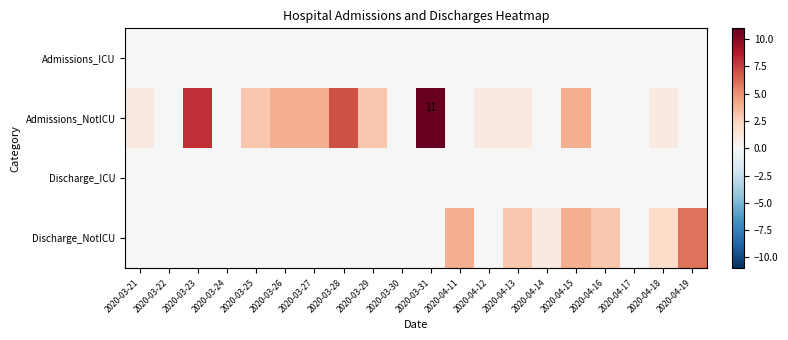

The Admissions_NotICU series shows 19 at 2020-03-31. True or false?

False